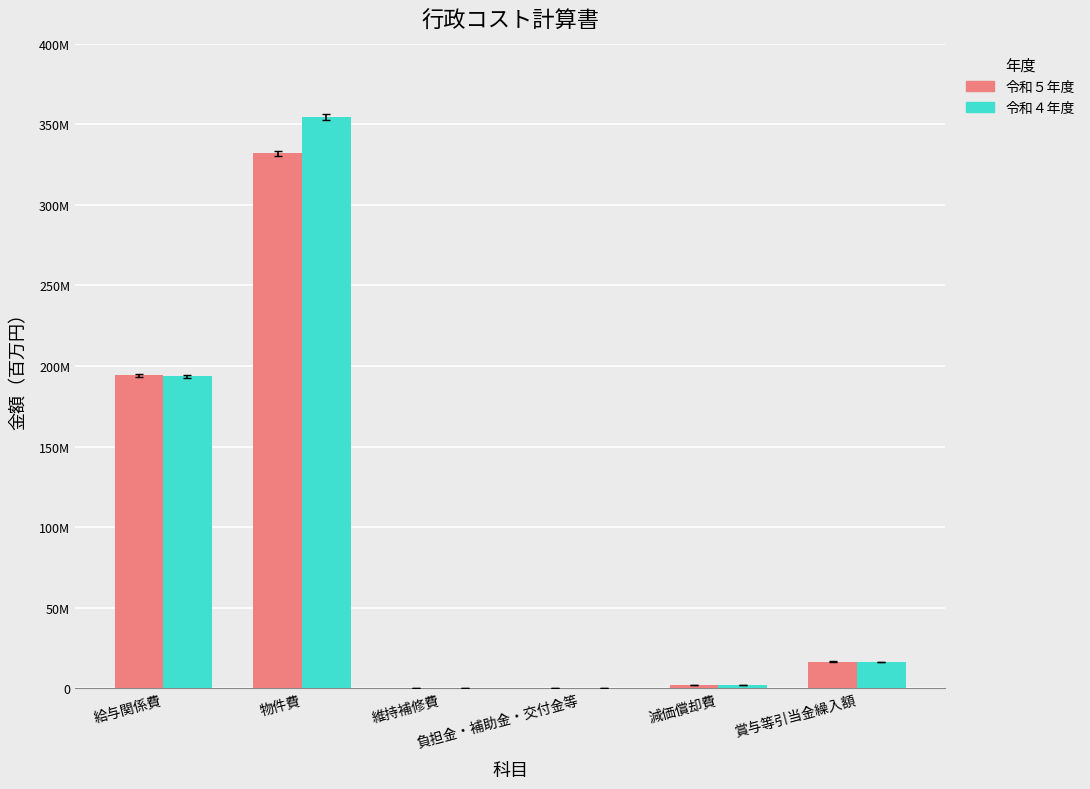

What is the sum of the 令和５年度 values at 減価償却費 and 物件費?

334191300